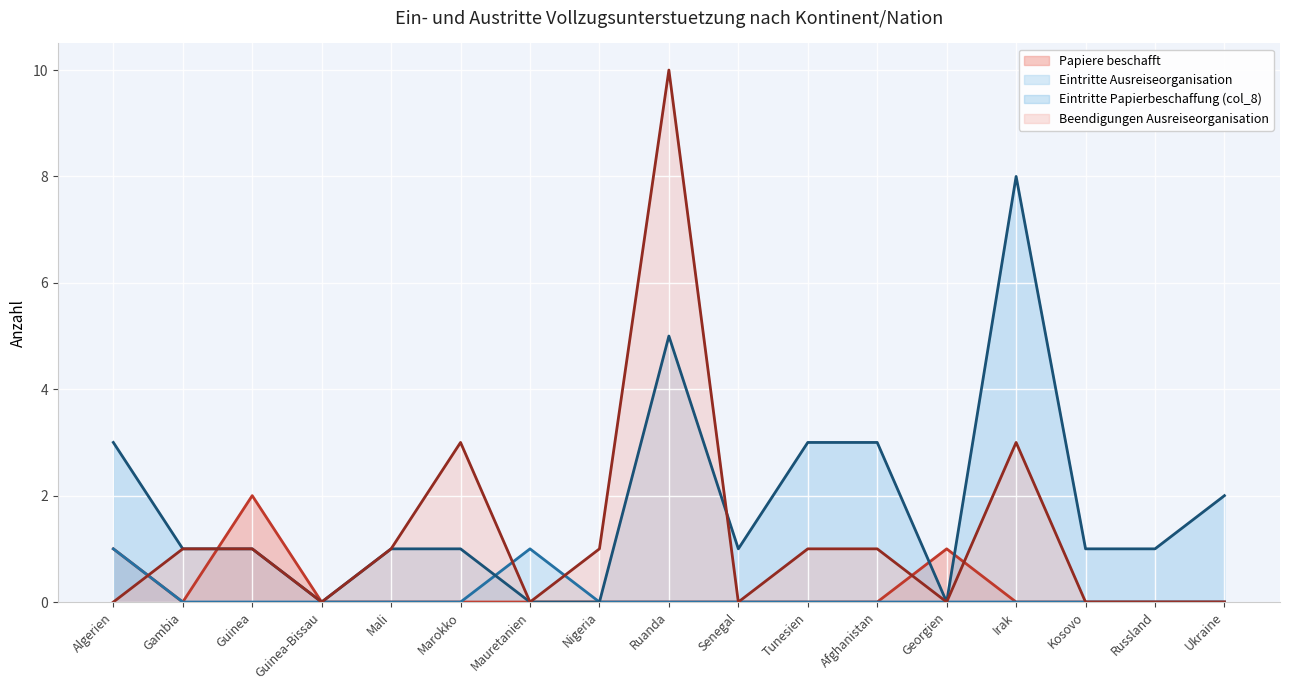

How many values in the Beendigungen Ausreiseorganisation series are below 1?

8